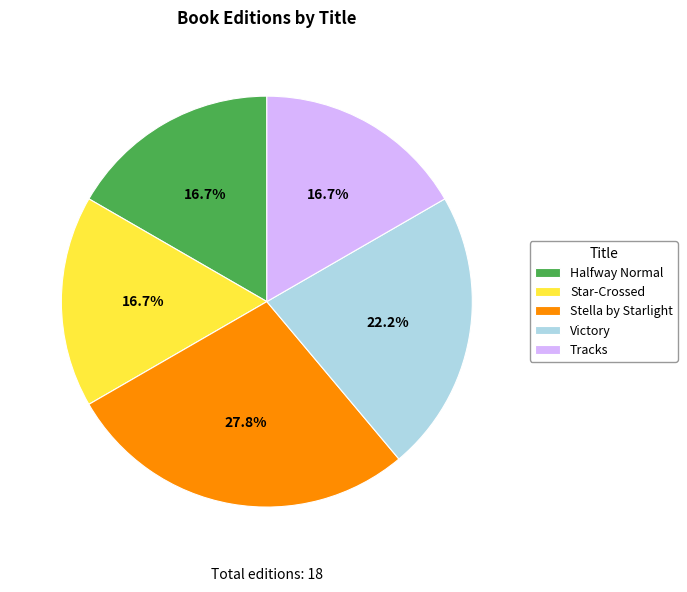

How many segments does this pie chart have?

5